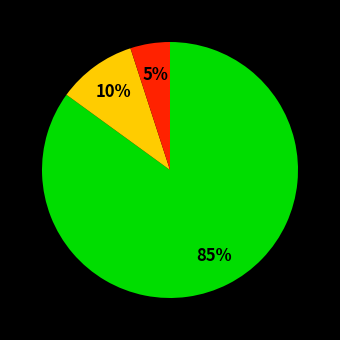

To the nearest percent, what is the average slice percentage?

33%